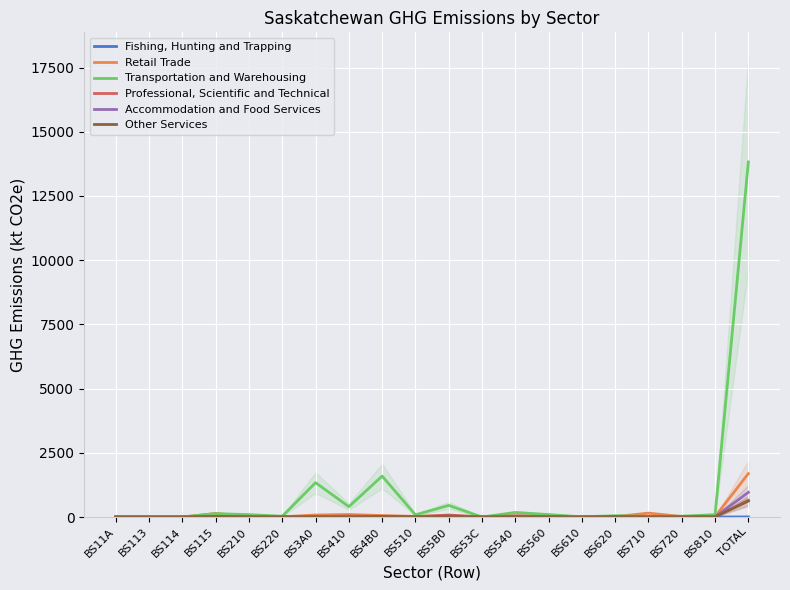

Which series has the largest range (max minus min)?

Transportation and Warehousing